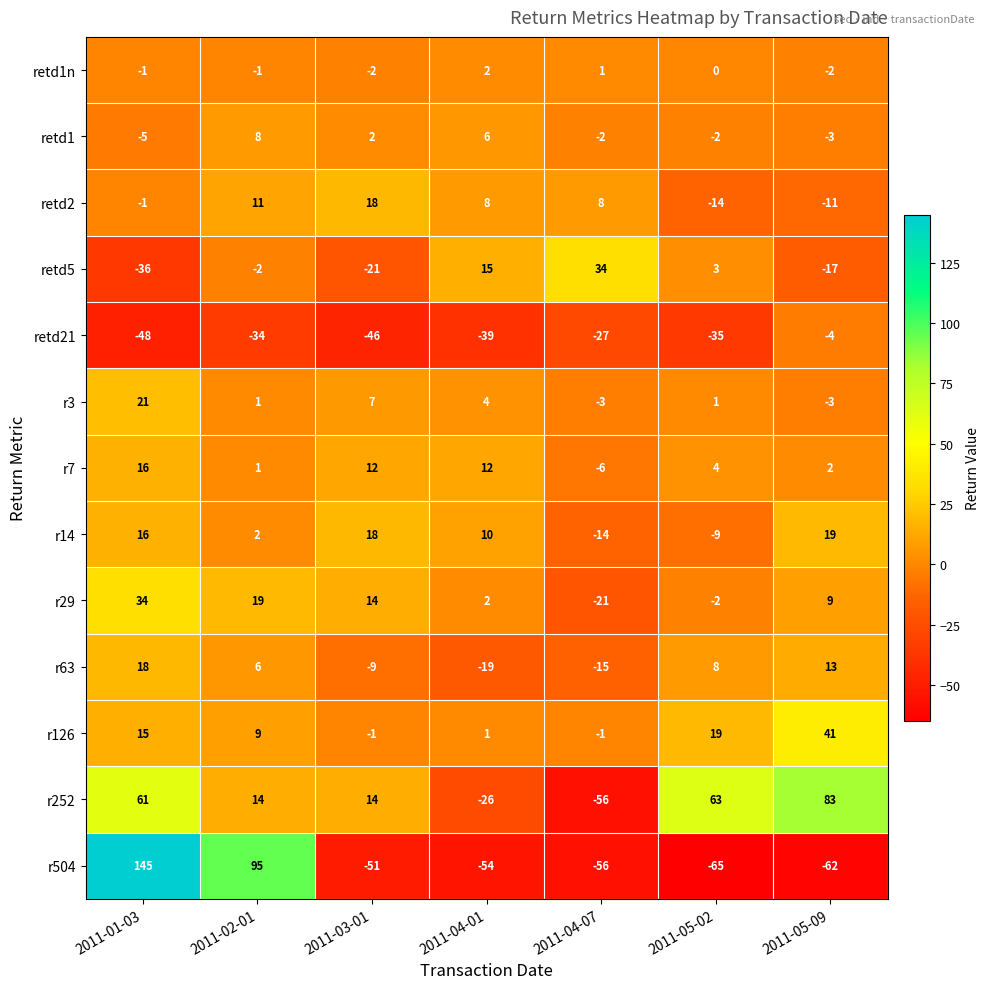

What is the sum of the retd5 values at 2011-03-01 and 2011-04-07?

13